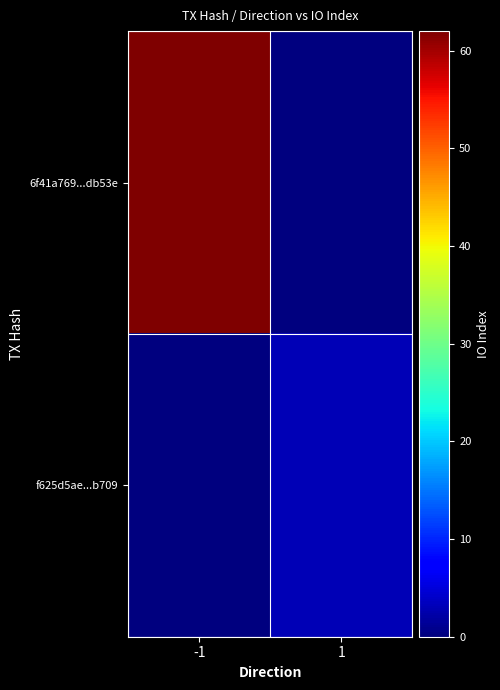

Rank the series by their maximum value, from lowest to highest.

f625d5ae...b709, 6f41a769...db53e